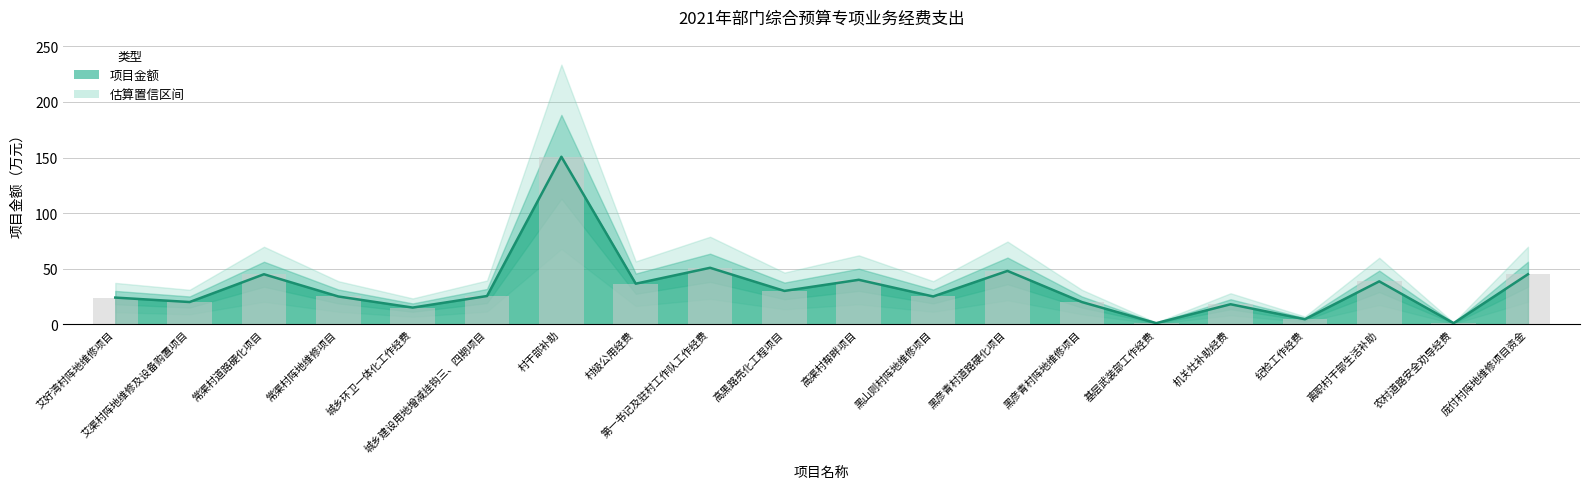

What is the average value?

33.2